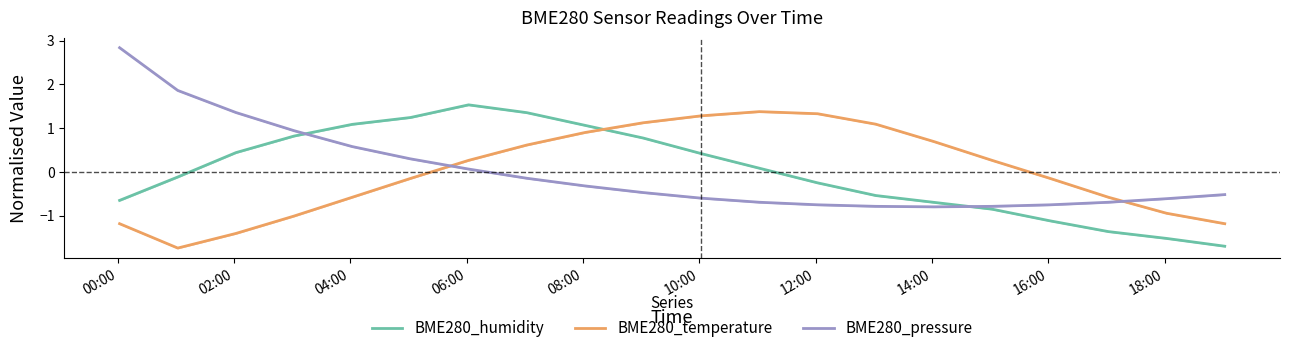

What is the minimum value shown in the chart?

-1.7